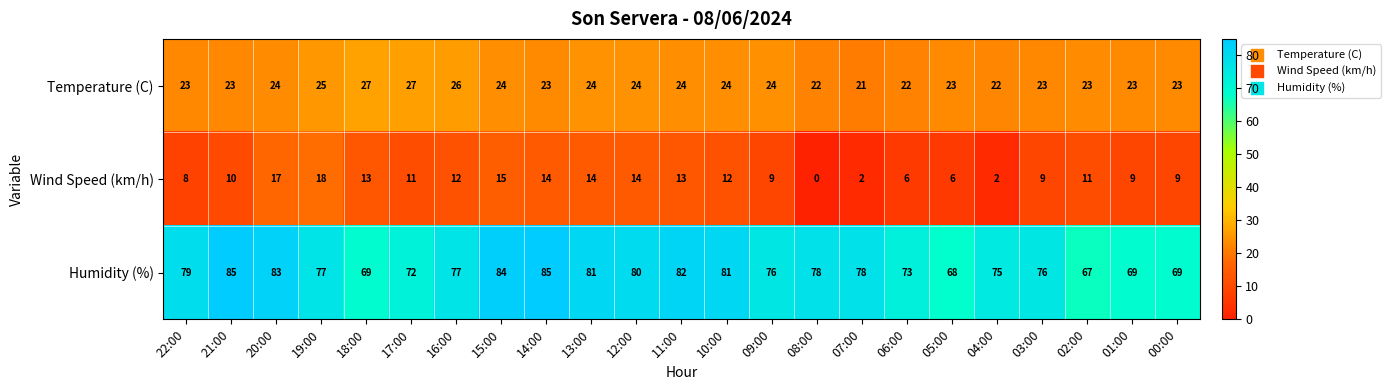

What is the spread (max minus min) of values at 09:00?

67